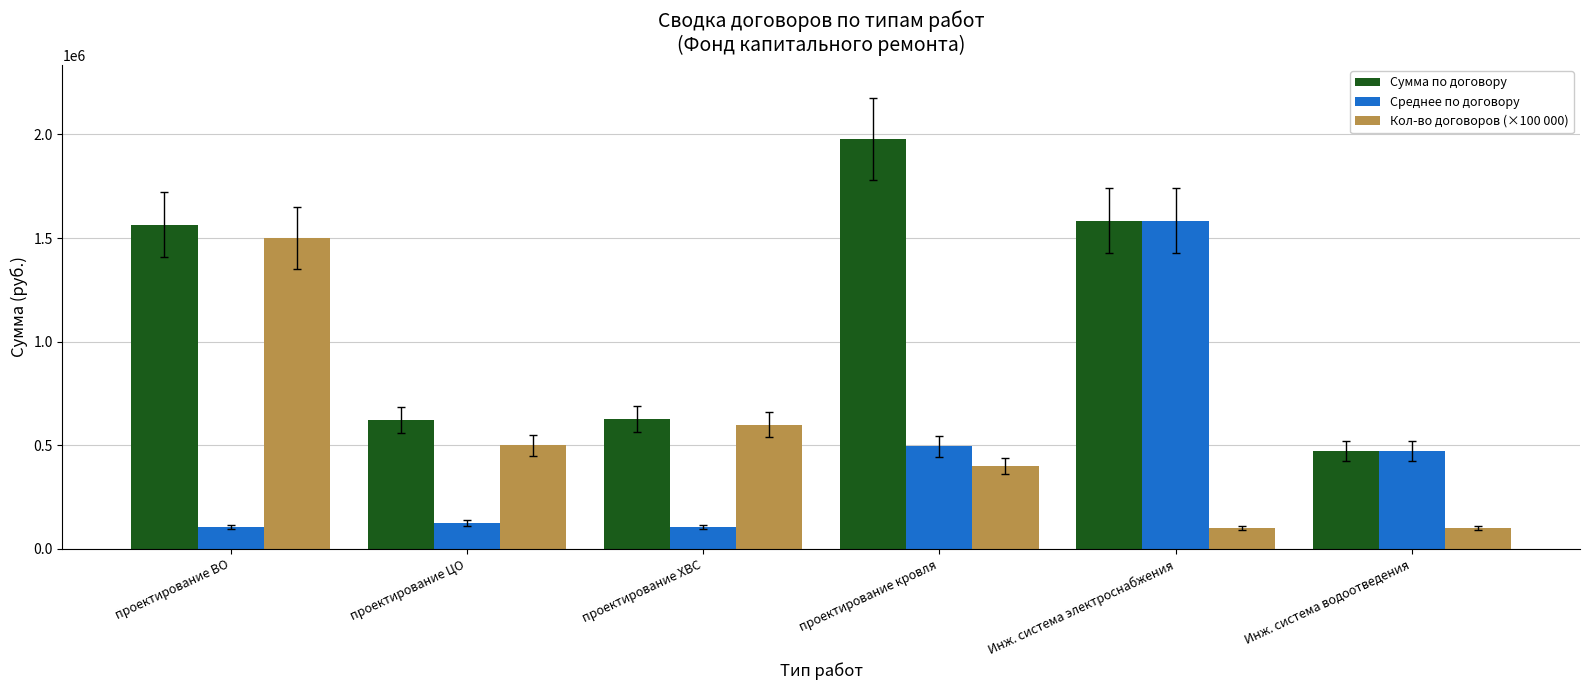

Is it true that Среднее по договору equals 124673 at проектирование ЦО?

True